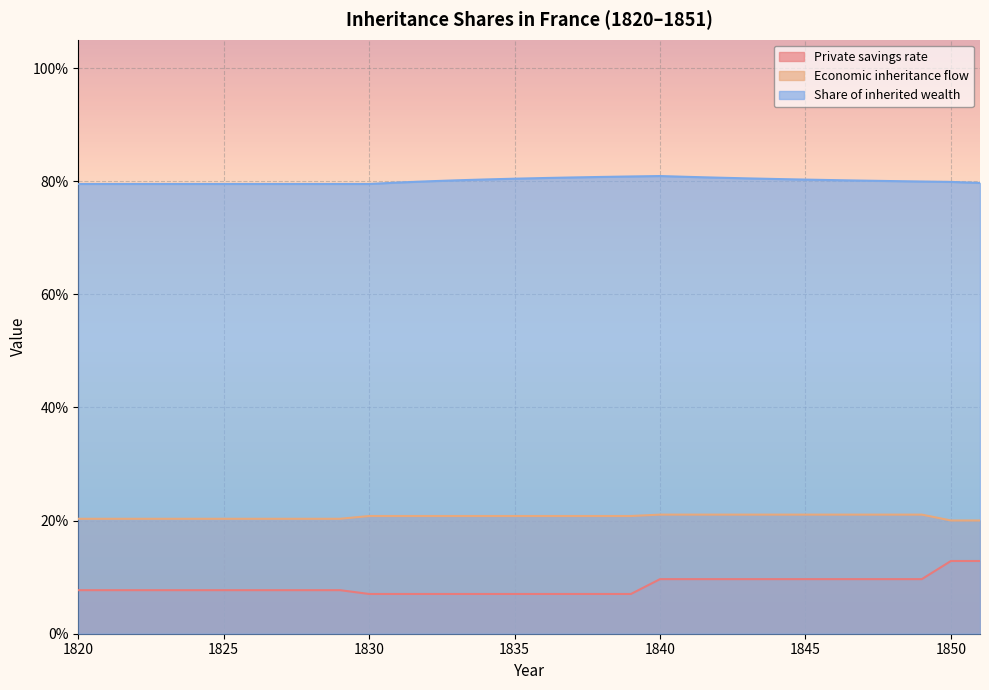

At how many categories does at least one series exceed 0?

32